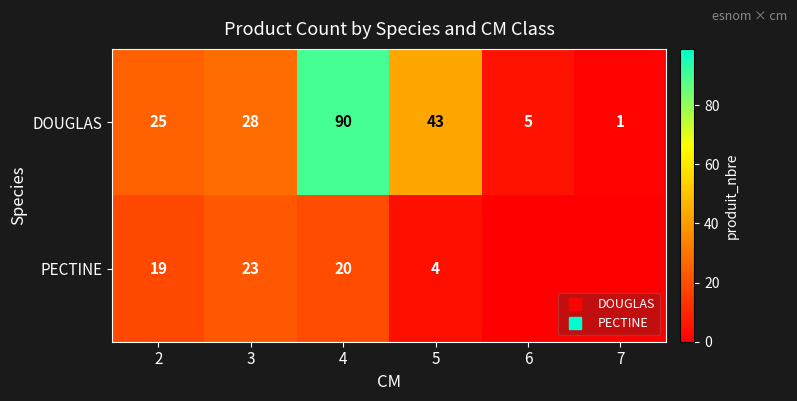

What is the total value across all series at 4?

110